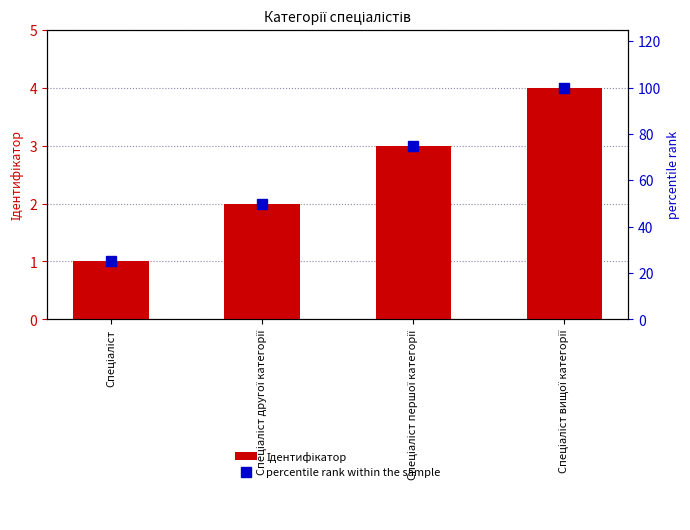

At which label does Ідентифікатор first exceed 3?

Спеціаліст вищої категорії